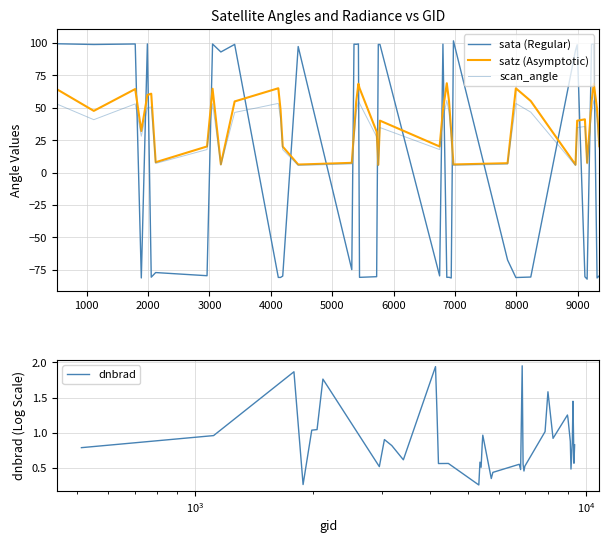

Is the value of sata (Regular) at 15 greater than the value of dnbrad at 28?

No